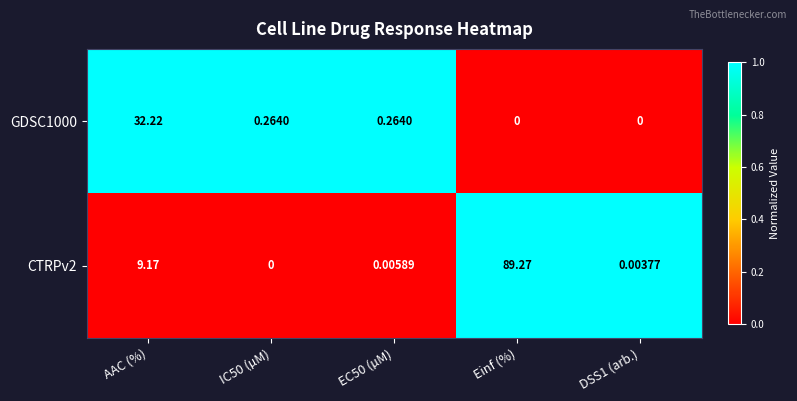

How many series are shown in this chart?

2